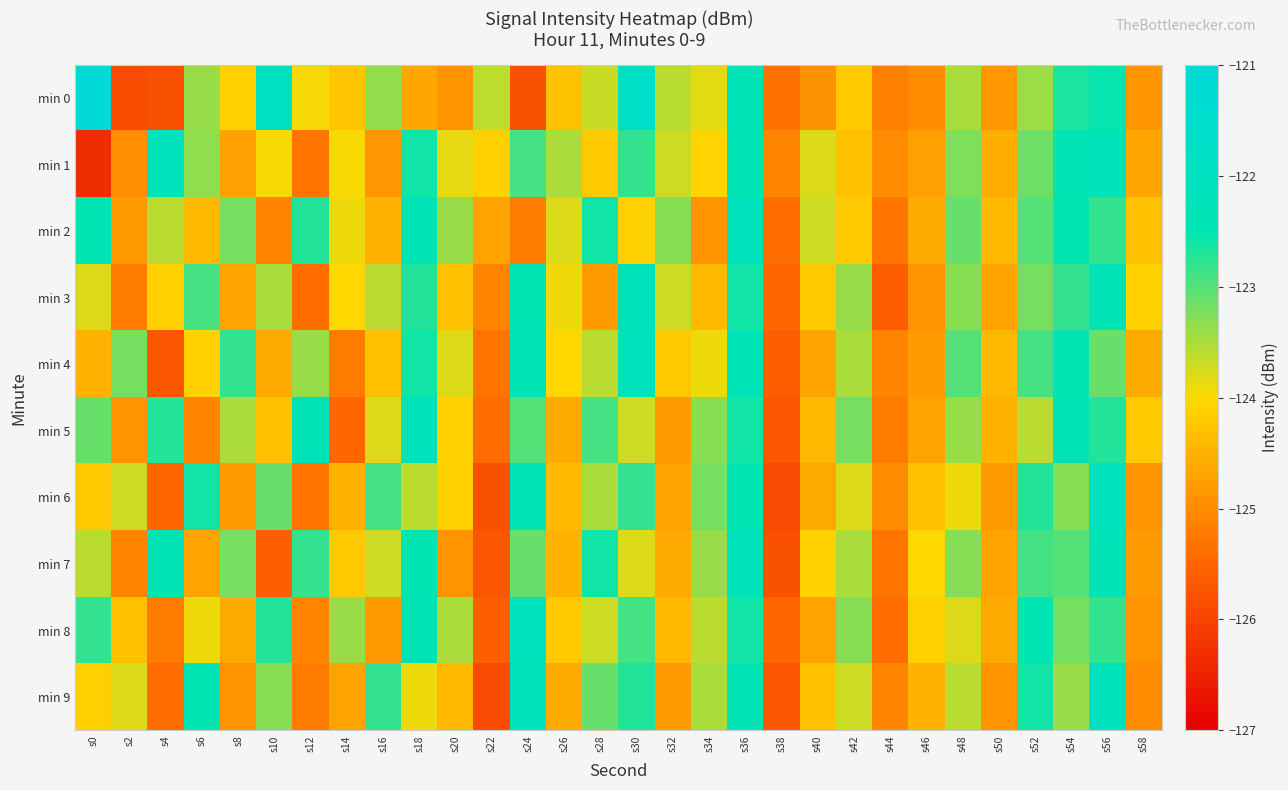

How many distinct data groups are displayed?

10